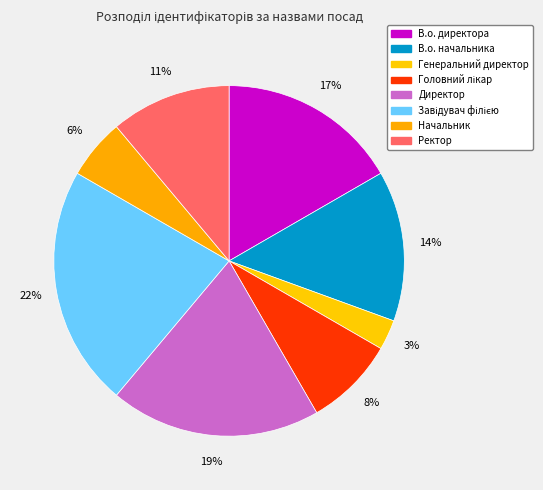

Which has a higher value, Ректор or Начальник?

Ректор